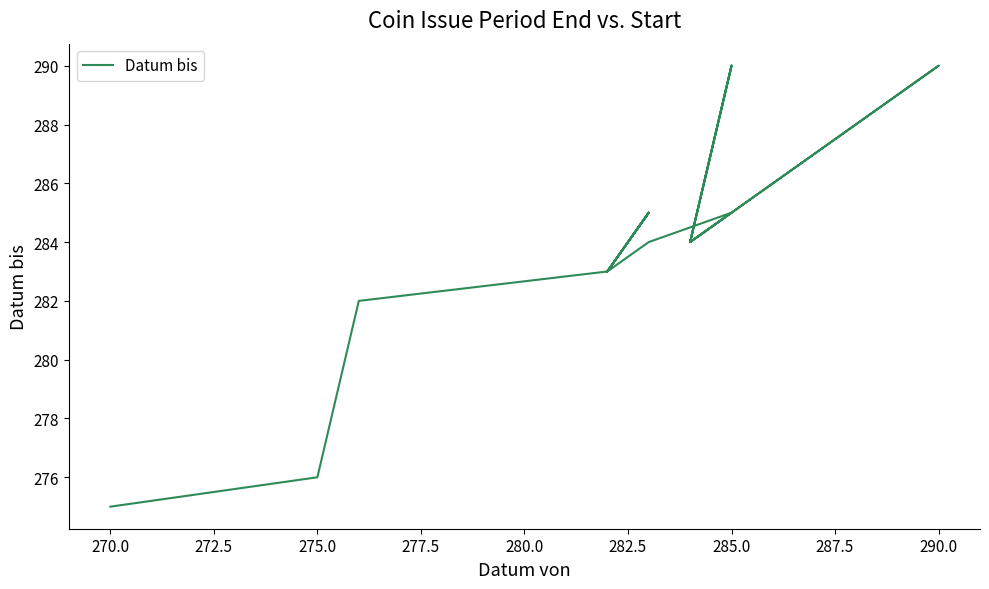

How many points are higher than both their immediate neighbors (excluding endpoints)?

4